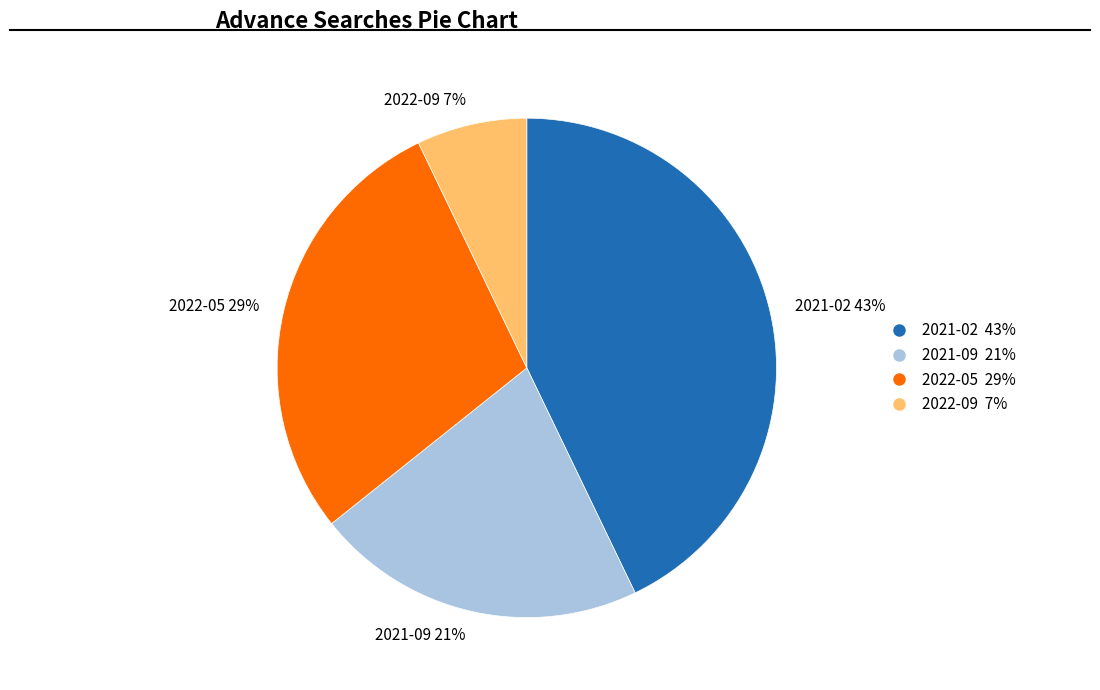

Rank the categories by value from lowest to highest.

2022-09, 2021-09, 2022-05, 2021-02